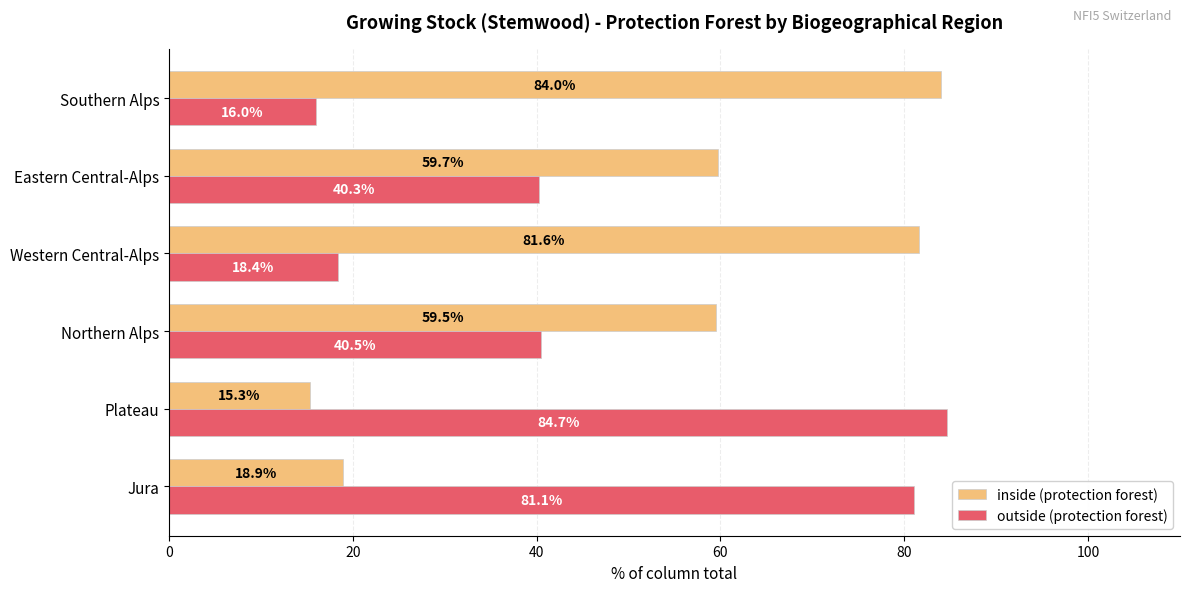

What is the smallest value displayed?

15.3